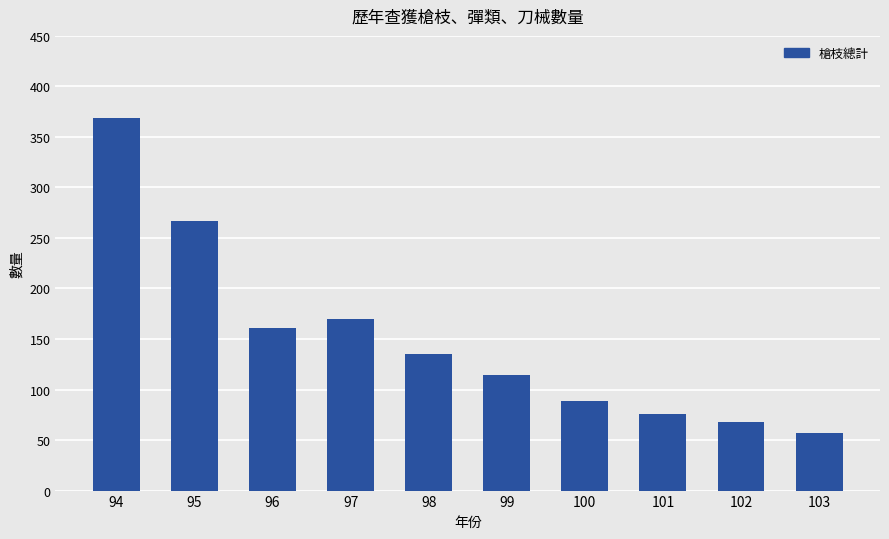

At which category does the chart reach its peak across all series?

94